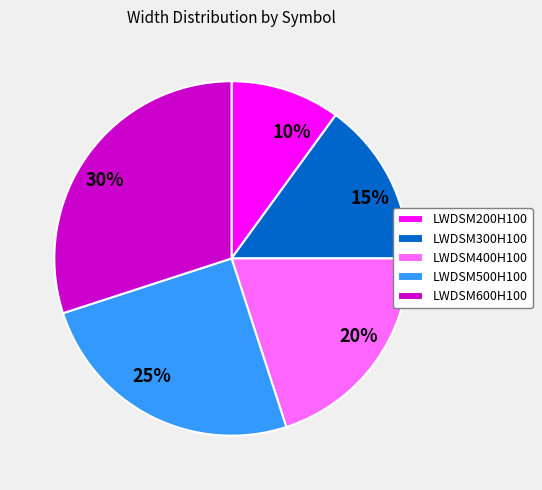

To the nearest percent, what percentage of the pie is LWDSM600H100?

30%